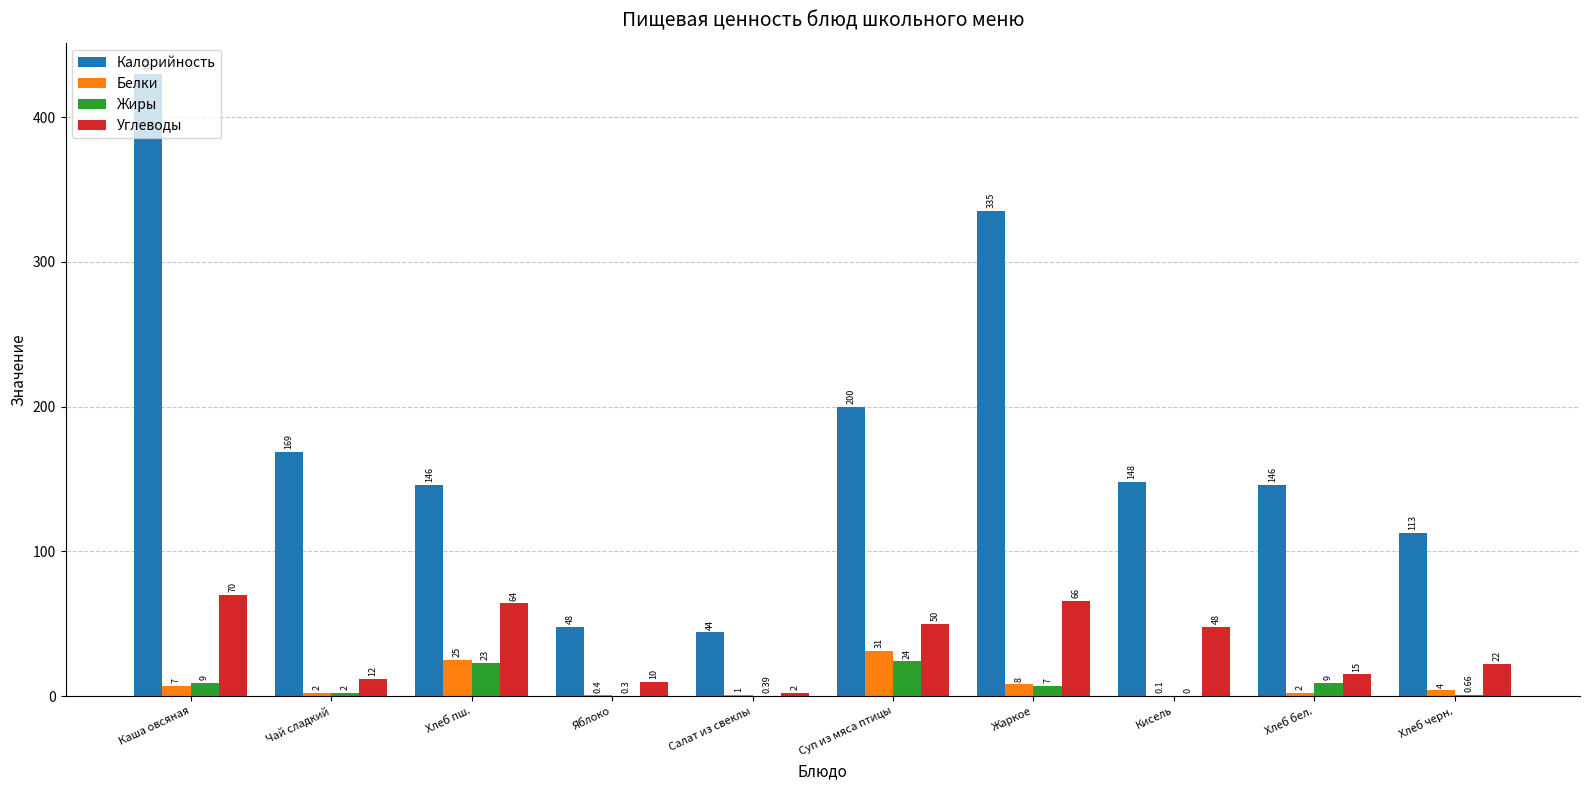

Which series changed the most between Чай сладкий and Суп из мяса птицы?

Углеводы